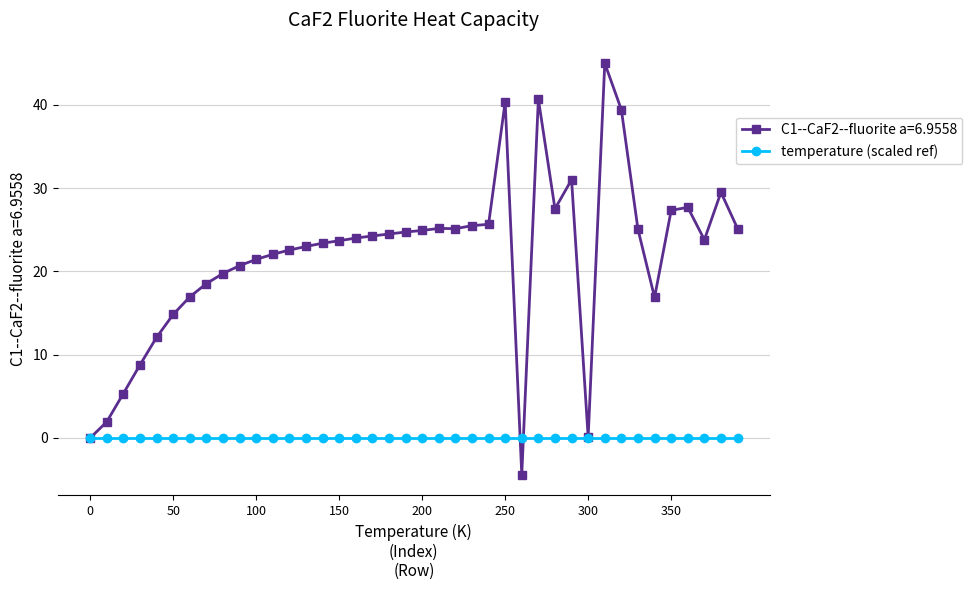

Which series has the largest total across all categories?

C1--CaF2--fluorite a=6.9558